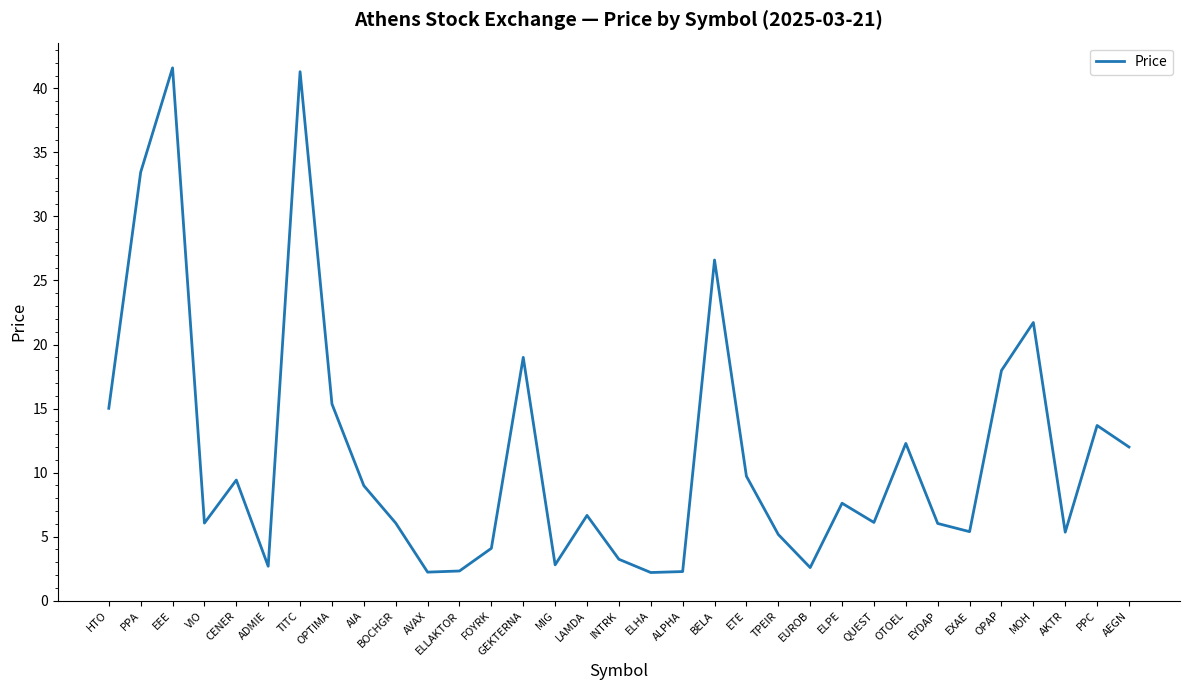

What is the difference between the values at OPAP and TPEIR?

12.8